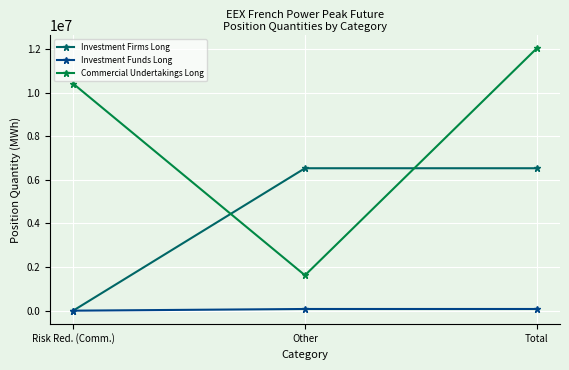

Reading right to left, extract all data points from this chart.

Investment Firms Long: 6530196	6530196	0
Investment Funds Long: 76824	76824	0
Commercial Undertakings Long: 12030504	1621548	10408956